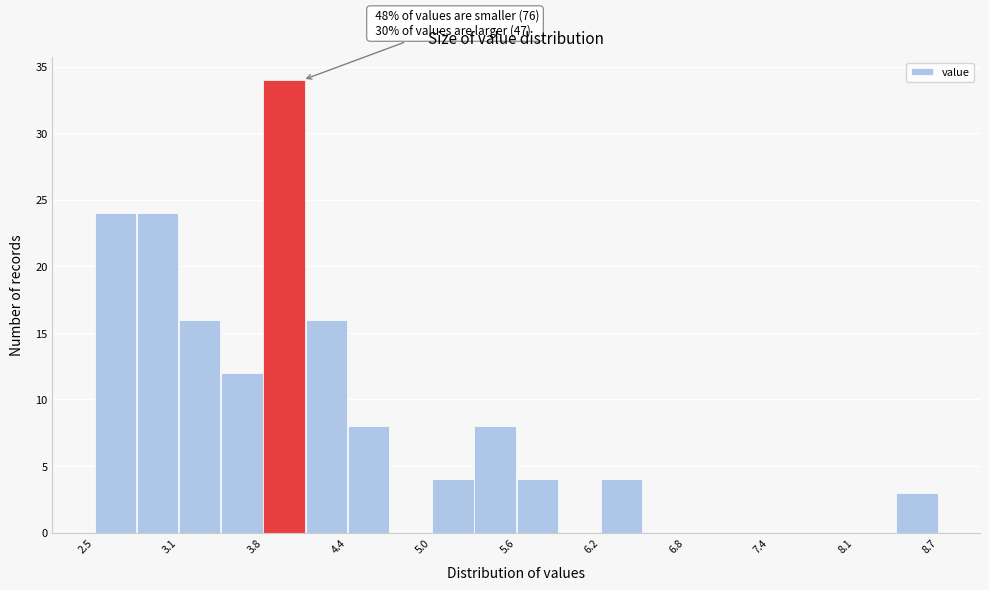

Read against the x-axis, roughly where is the centre of the tallest bar?

3.9